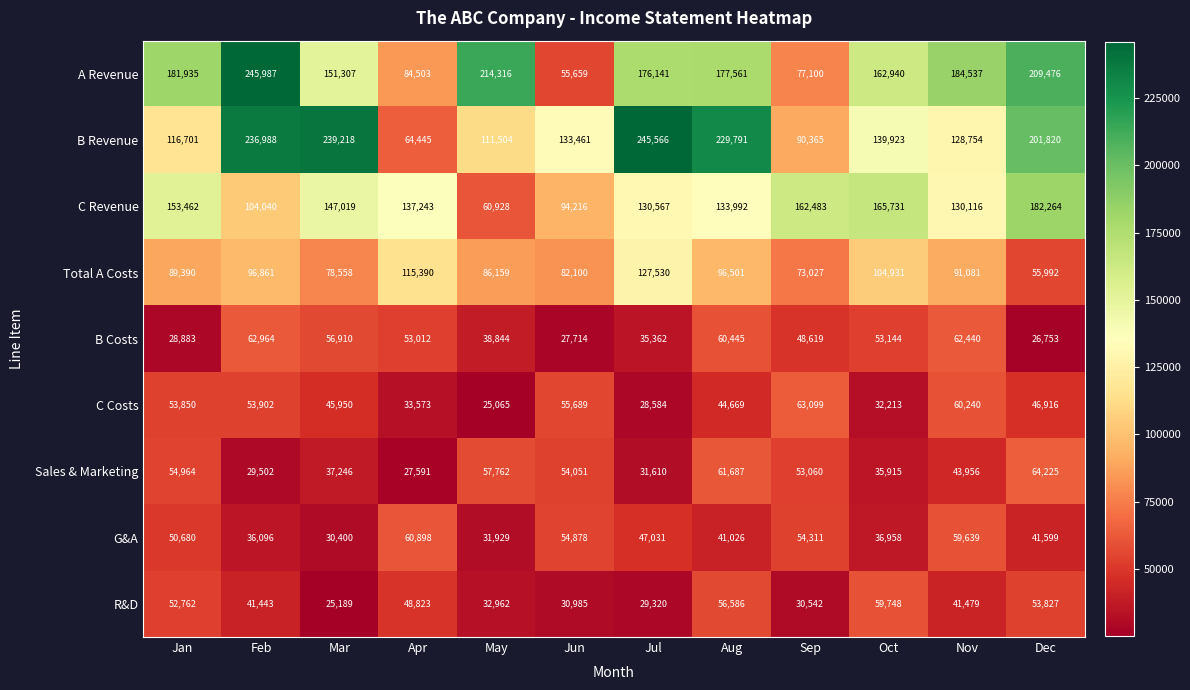

What is the difference between the Sales & Marketing values at Aug and Jan?

6723